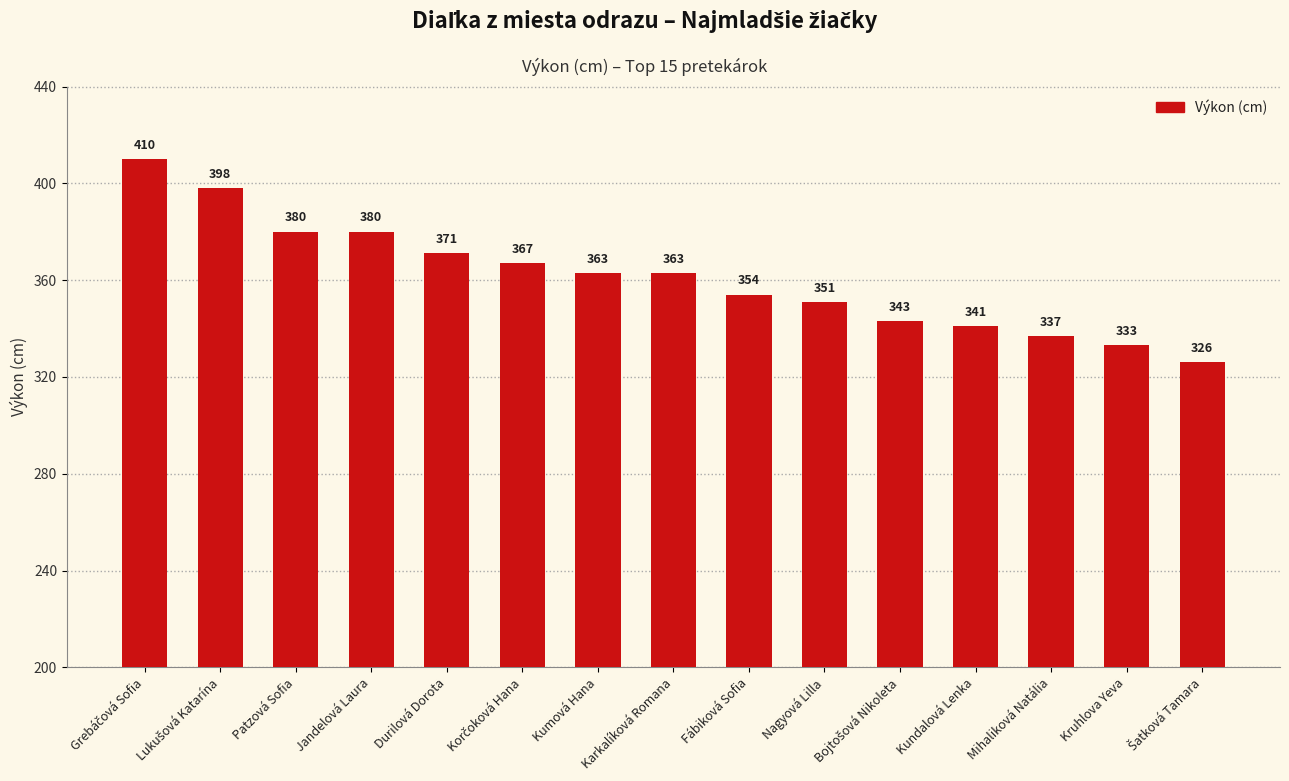

What is the sum of all values?

5417